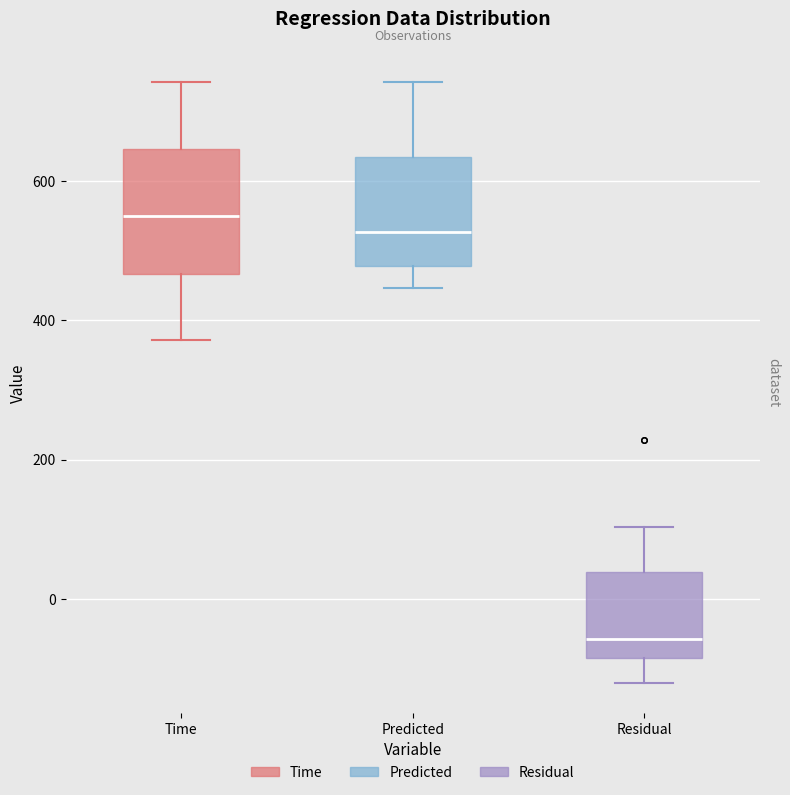

Which box's median line is the lowest?

Residual